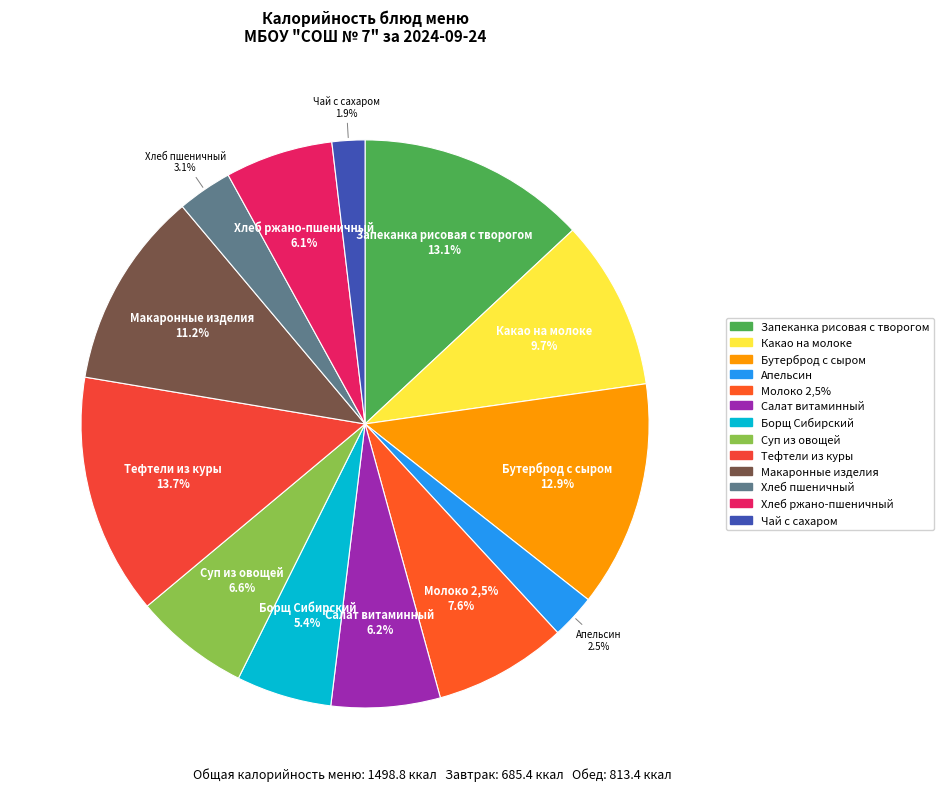

Combined, what portion of the pie is Суп из овощей and Салат витаминный?

12.8%